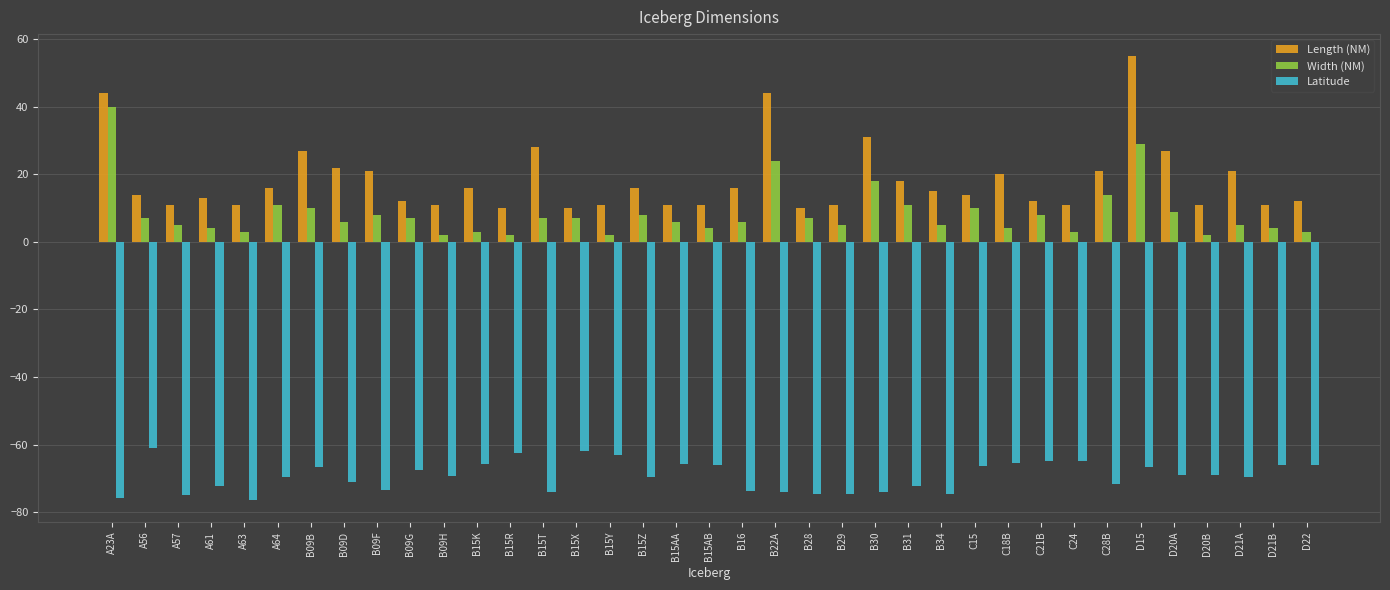

What is the difference between the maximum and second lowest values in the Latitude series?

15.0